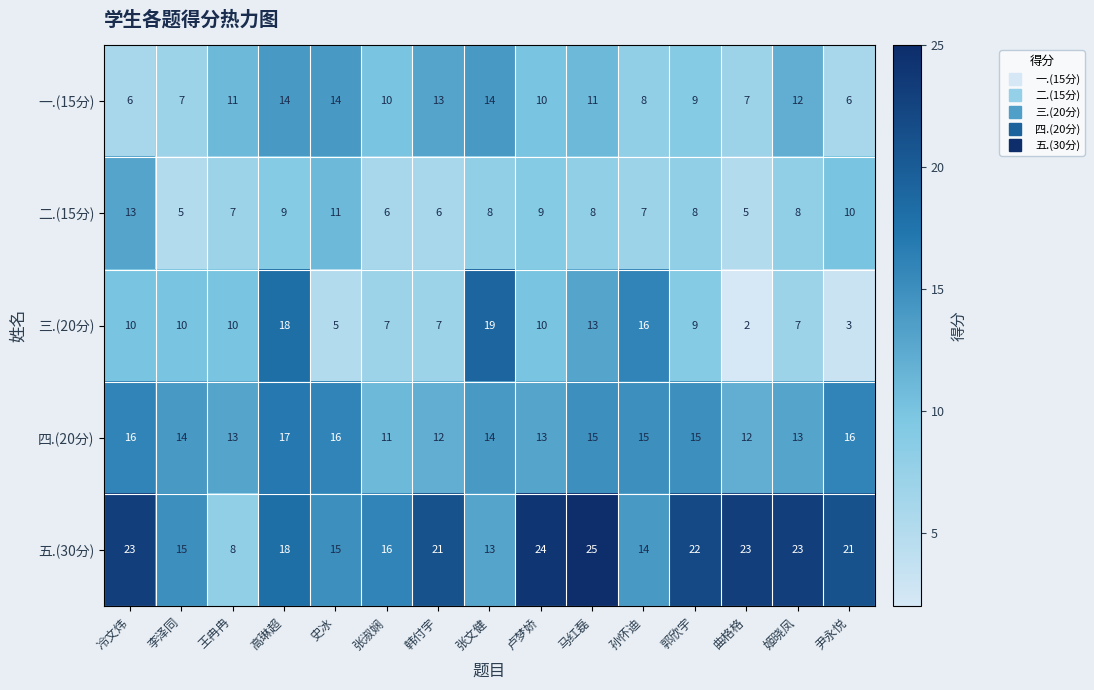

At which category is the sum across all series the highest?

高琳超